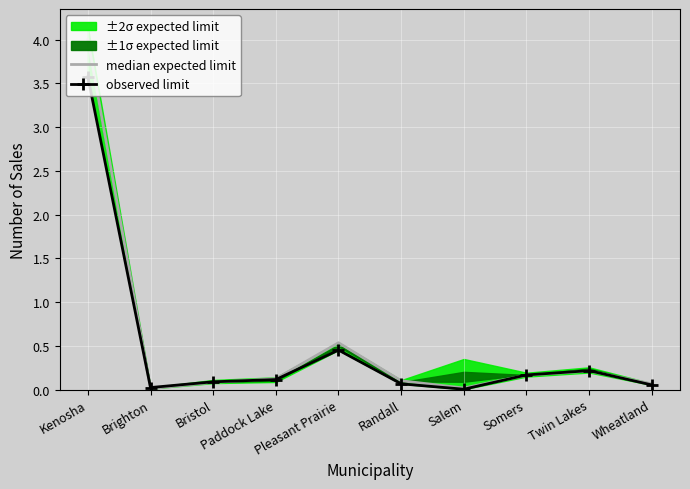

List the series in order of their overall mean, highest first.

median expected limit, observed limit